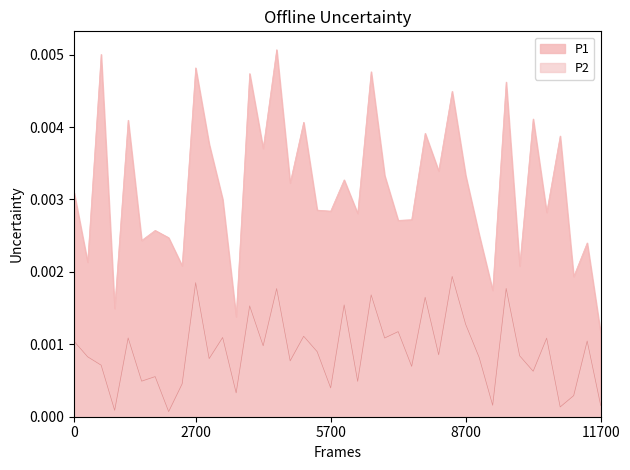

Rank the series at 00:59 from highest to lowest value.

P1, P2